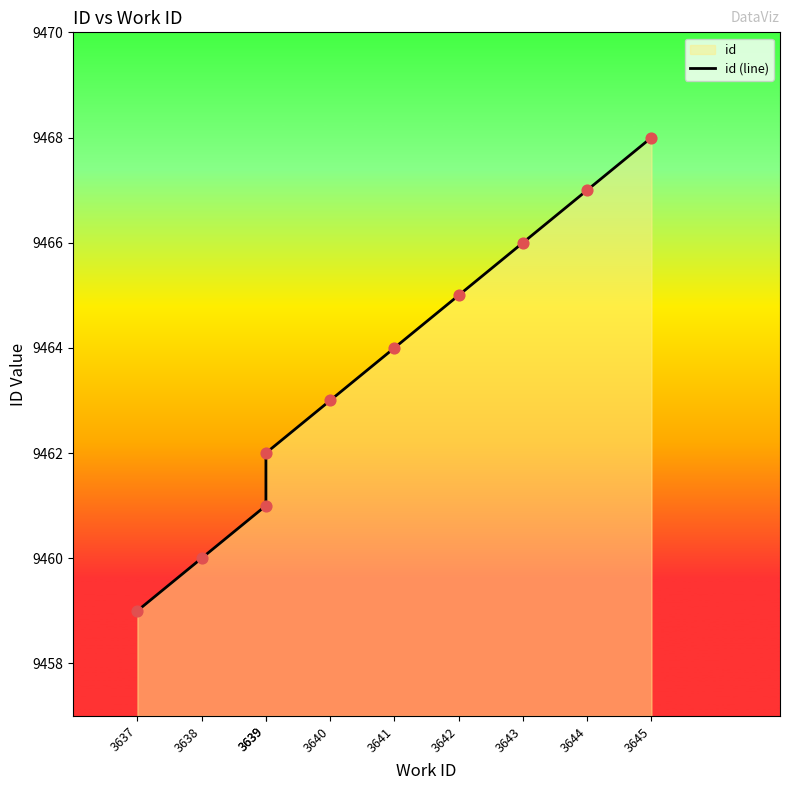

Which has a higher value, 3640 or 3642?

3642